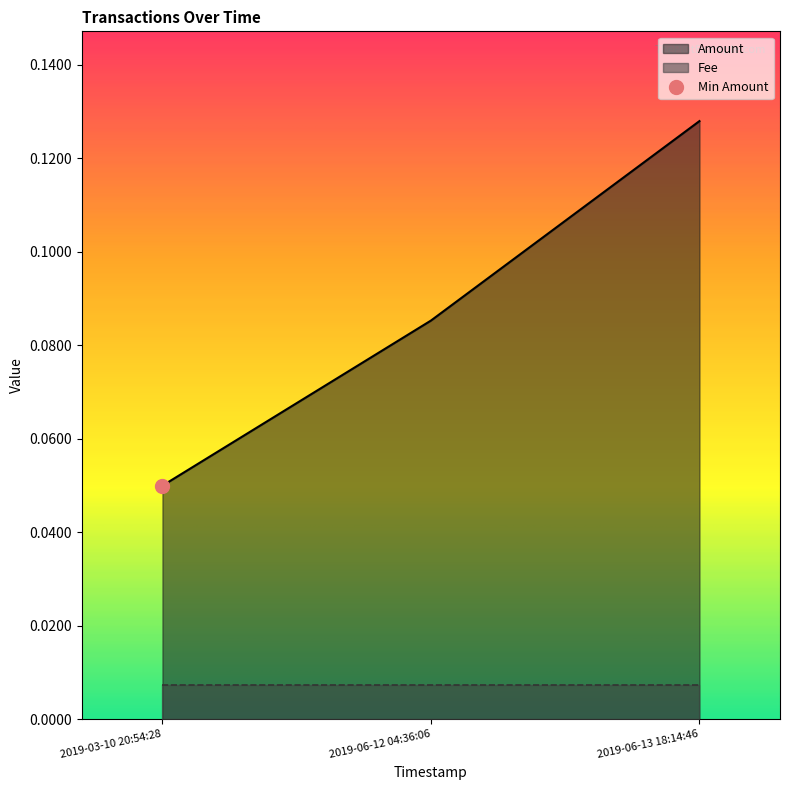

The value at 2019-06-12 04:36:06 is 0.0. True or false?

False